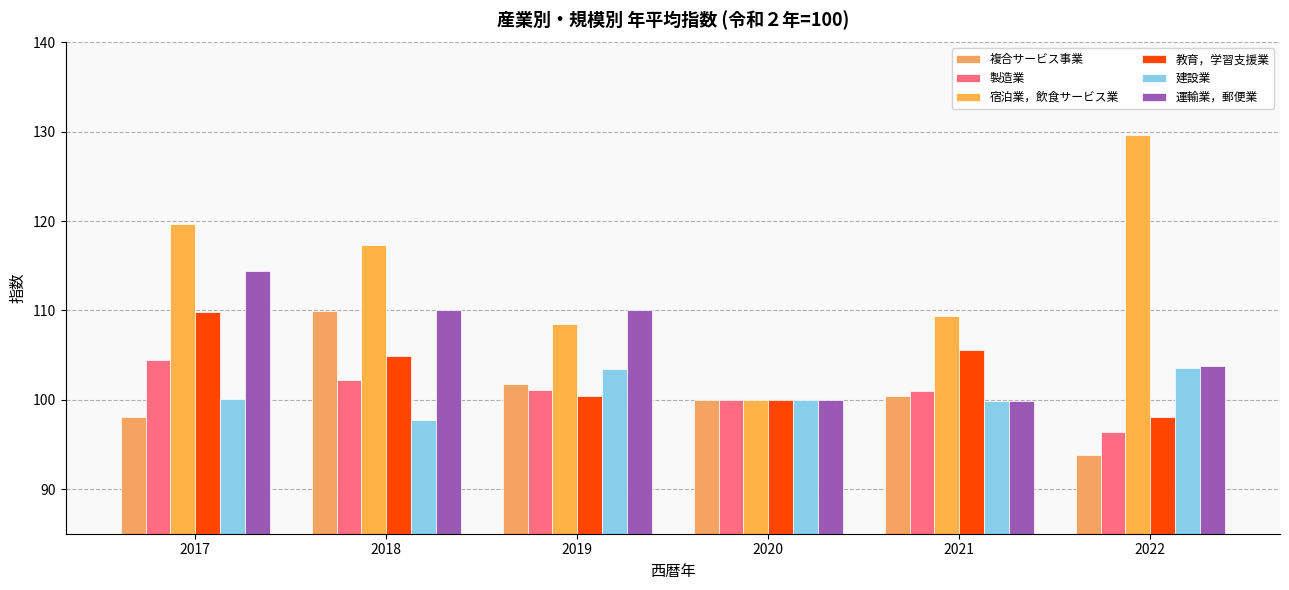

Where is 建設業 nearest to the value 100?

2020